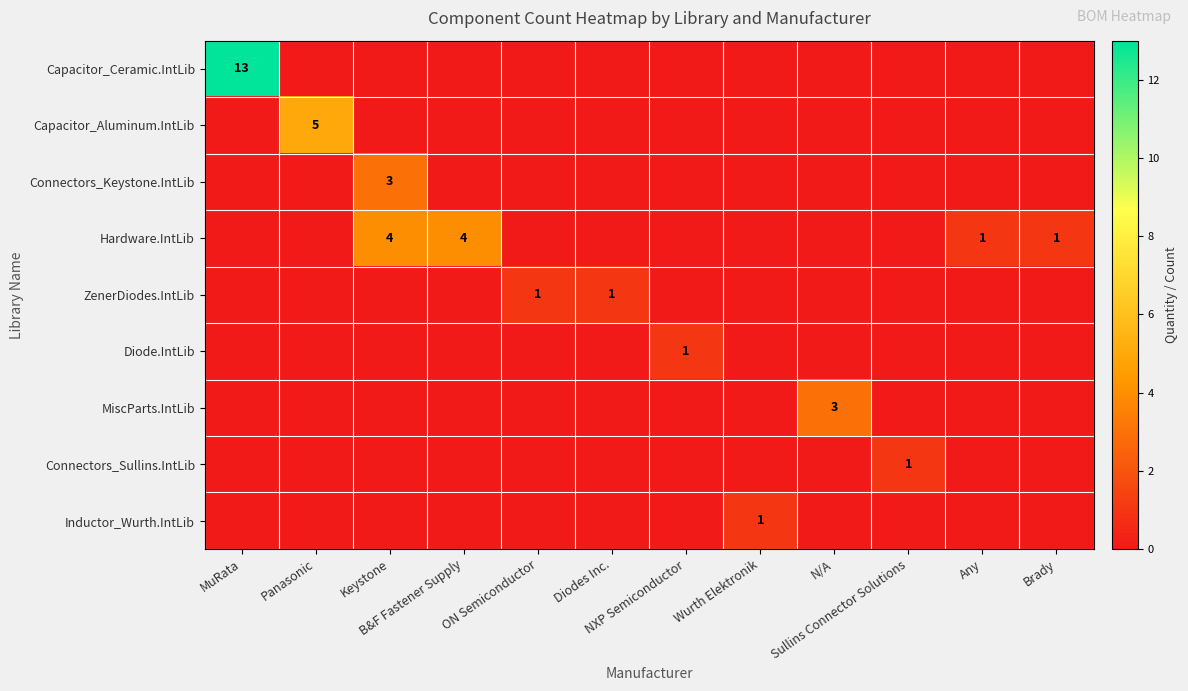

At MuRata, list the series in order from smallest to largest.

Capacitor_Aluminum.IntLib, Connectors_Keystone.IntLib, Hardware.IntLib, ZenerDiodes.IntLib, Diode.IntLib, MiscParts.IntLib, Connectors_Sullins.IntLib, Inductor_Wurth.IntLib, Capacitor_Ceramic.IntLib